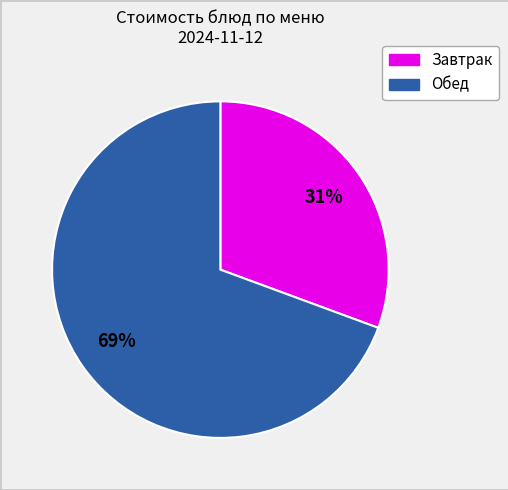

To the nearest percent, what is the average slice percentage?

50%